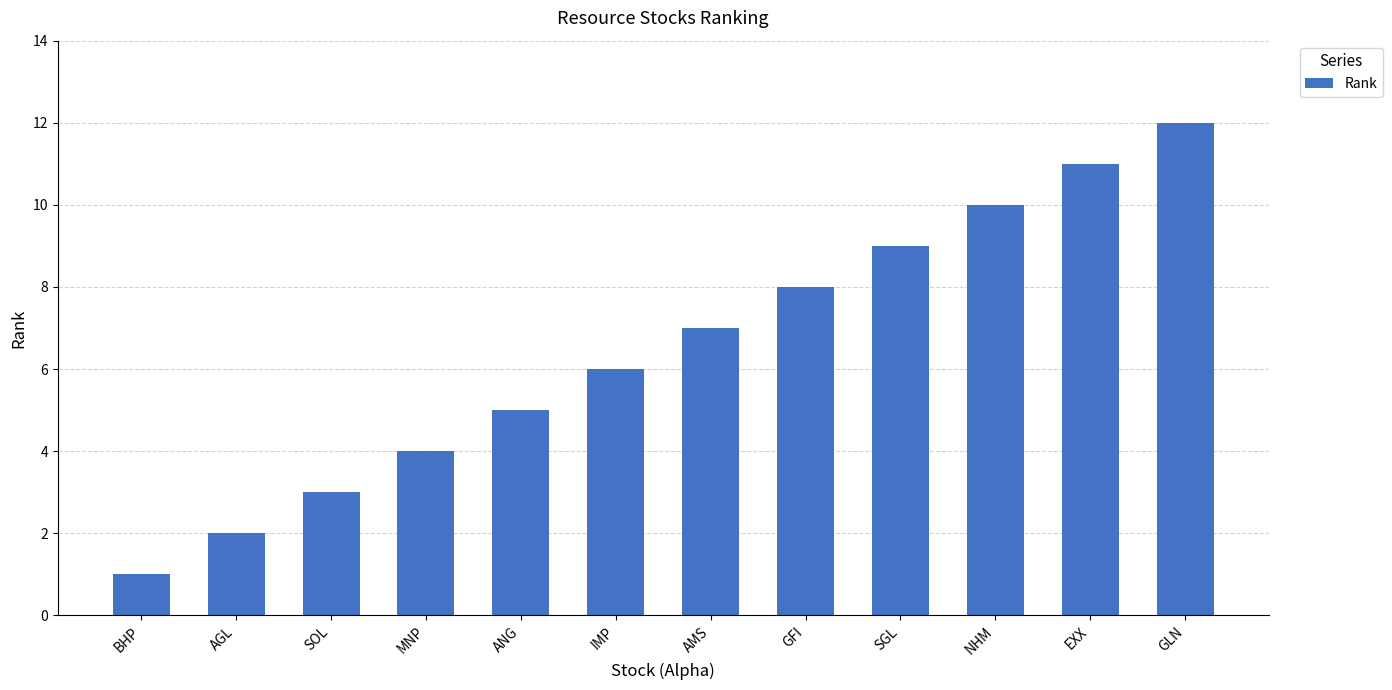

Which has a higher value, IMP or ANG?

IMP